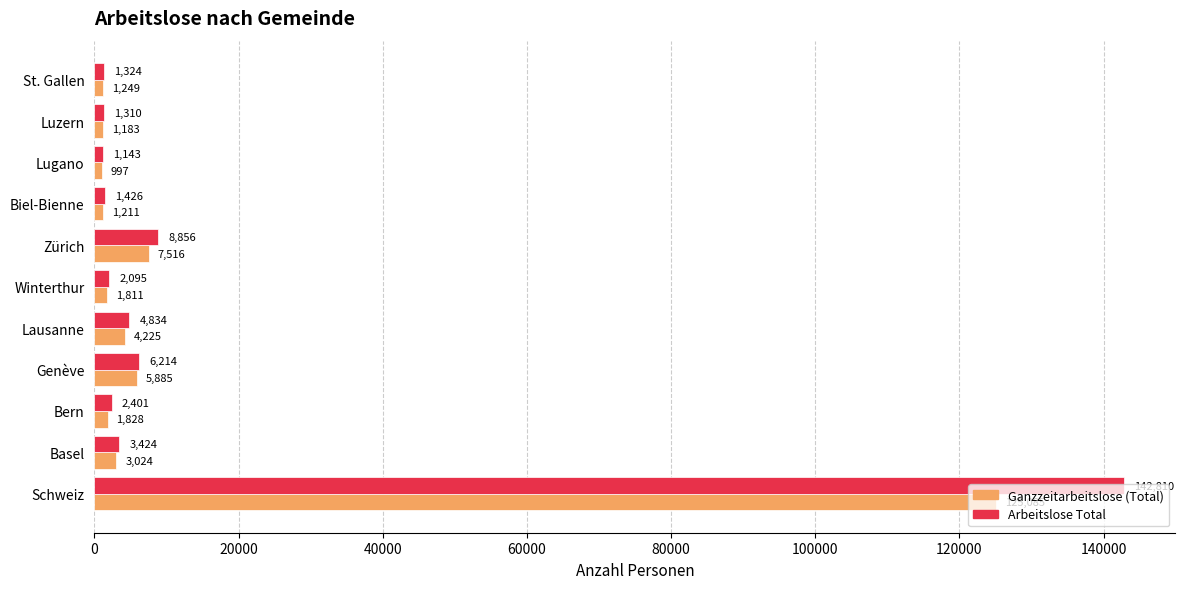

Rank the series by their maximum value, from lowest to highest.

Ganzzeitarbeitslose (Total), Arbeitslose Total